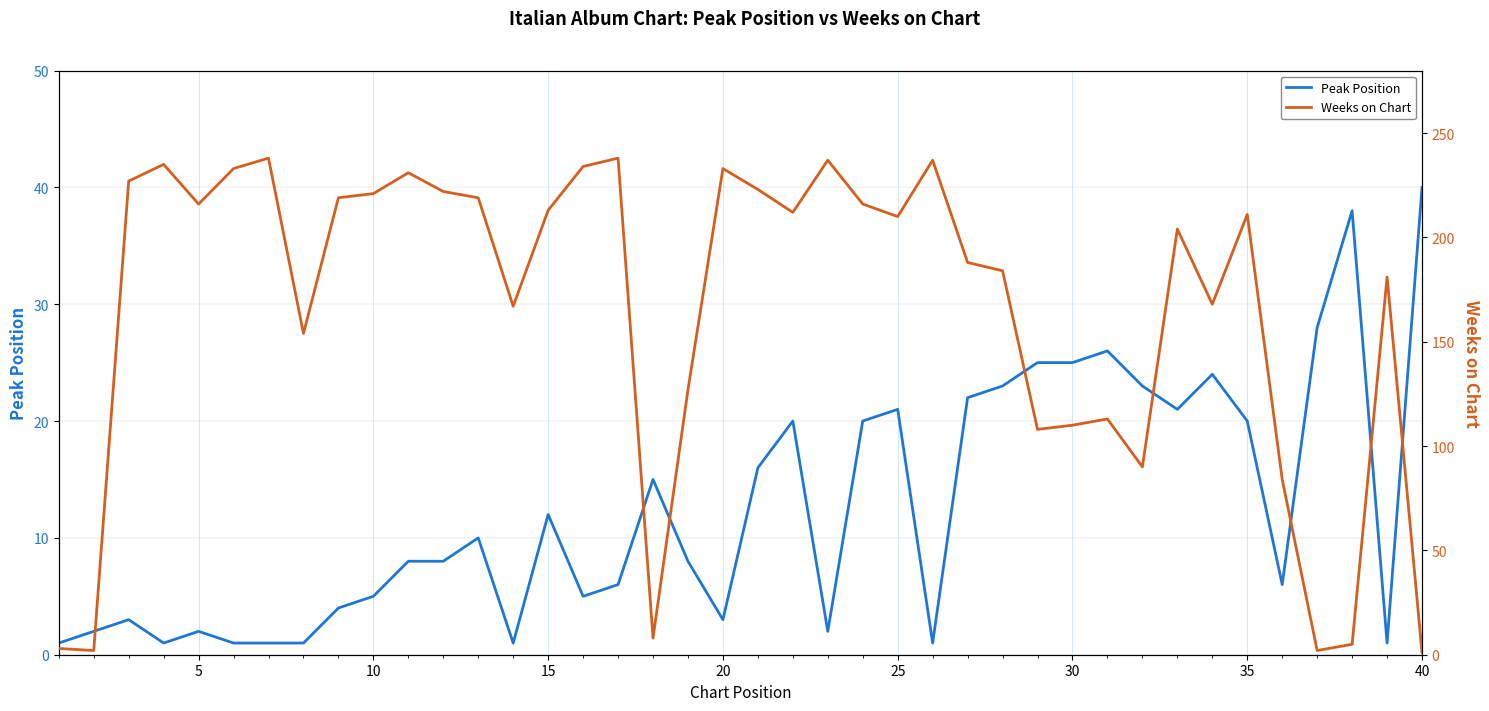

What value does the Peak Position series have at 35?

20